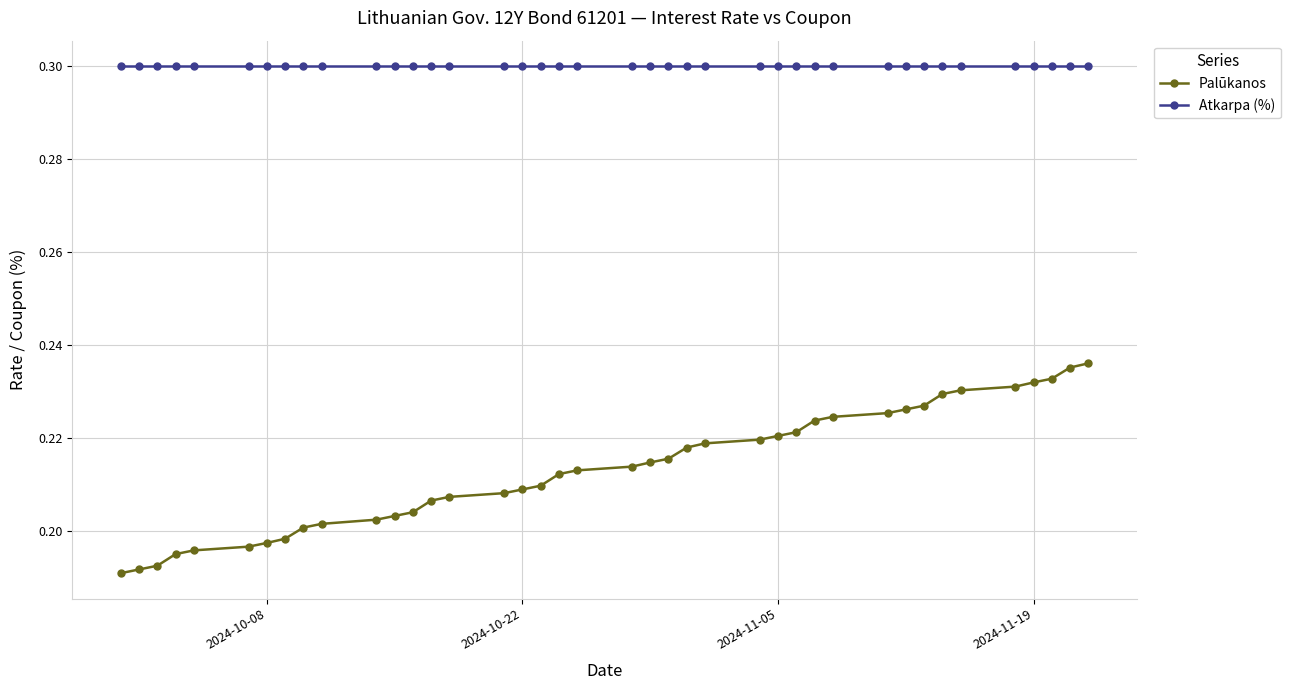

What is the average value of the Atkarpa (%) series?

0.3